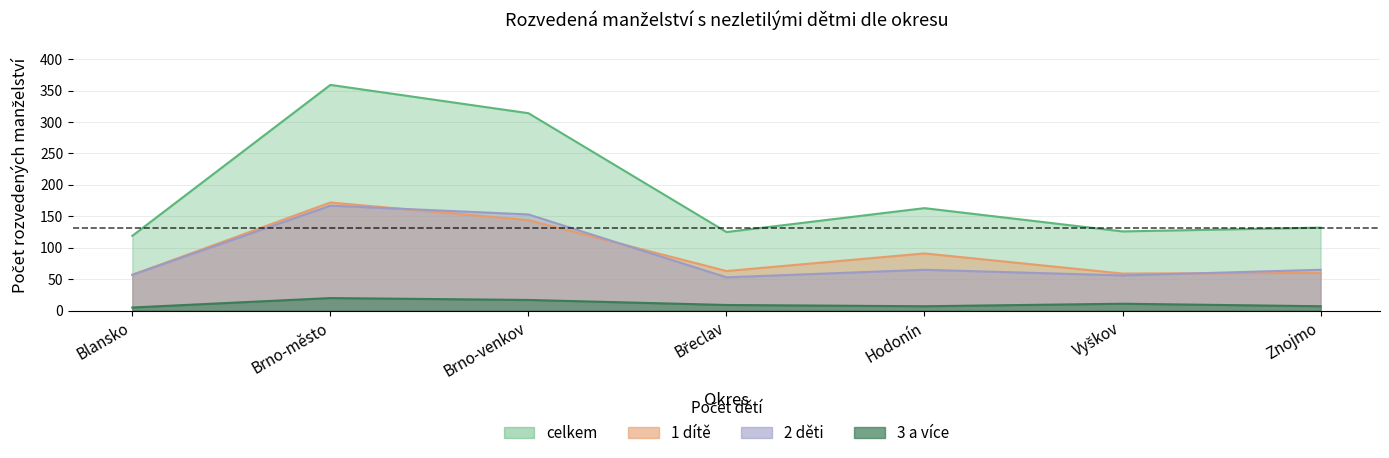

At which label does 3 a více reach its minimum?

Blansko